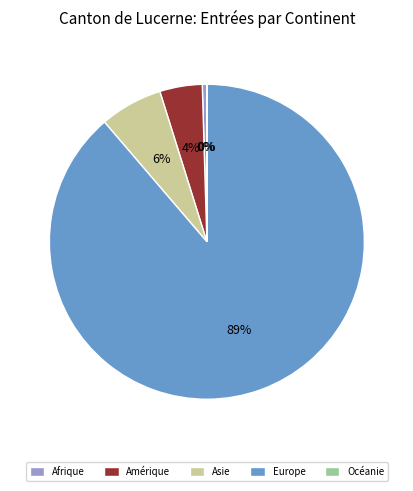

Between Asie and Europe, which is larger?

Europe